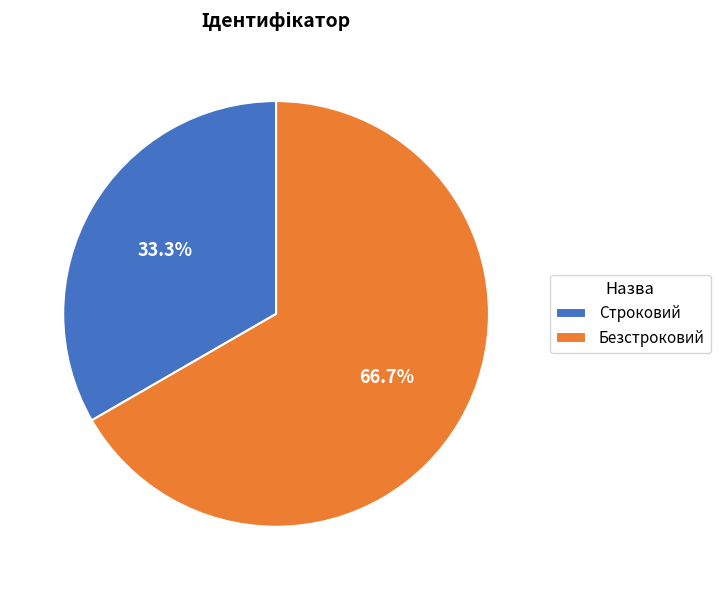

Combined, what portion of the pie is Безстроковий and Строковий?

100.0%